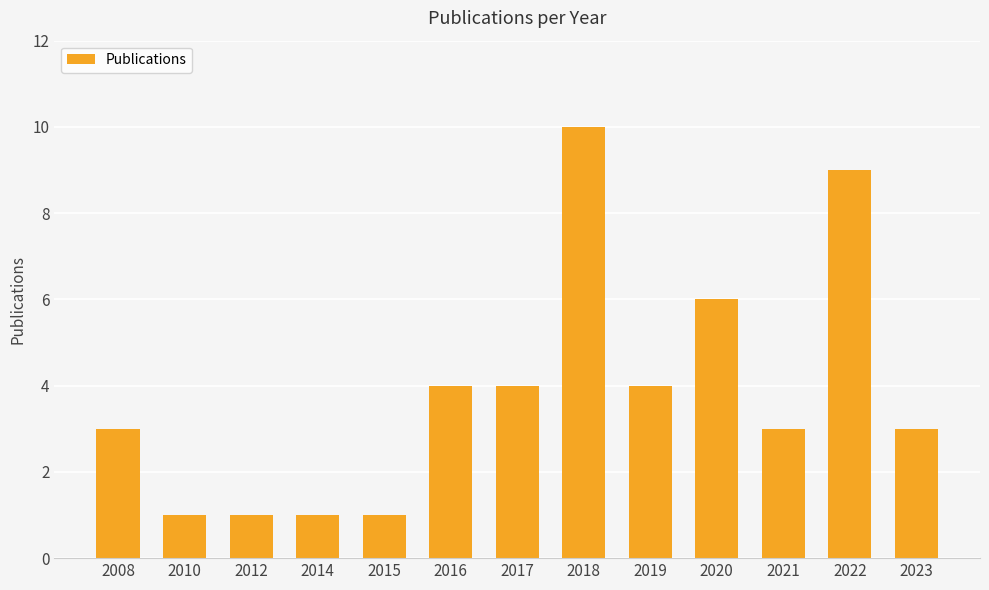

What is the change in value from 2014 to 2016?

+3